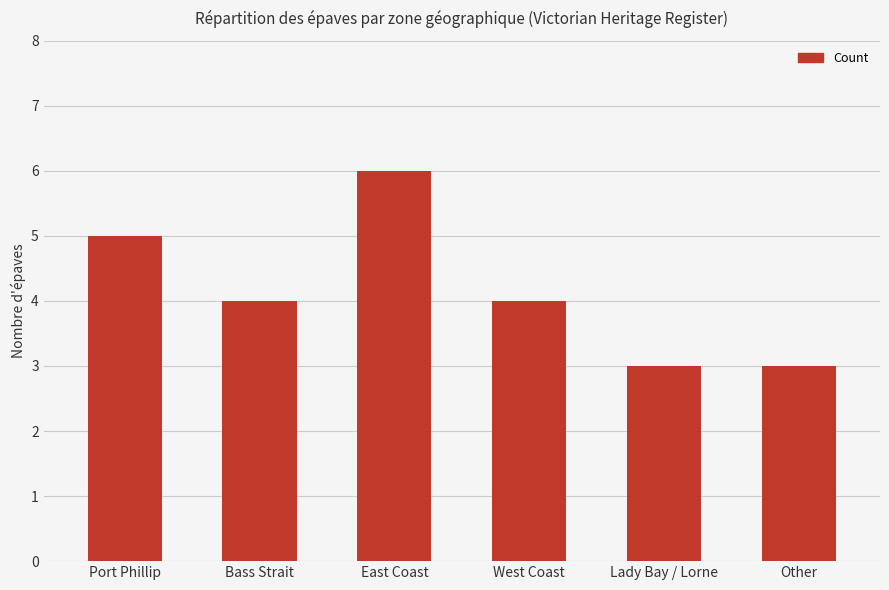

Reading left to right, transcribe all the data shown in this chart.

5	4	6	4	3	3